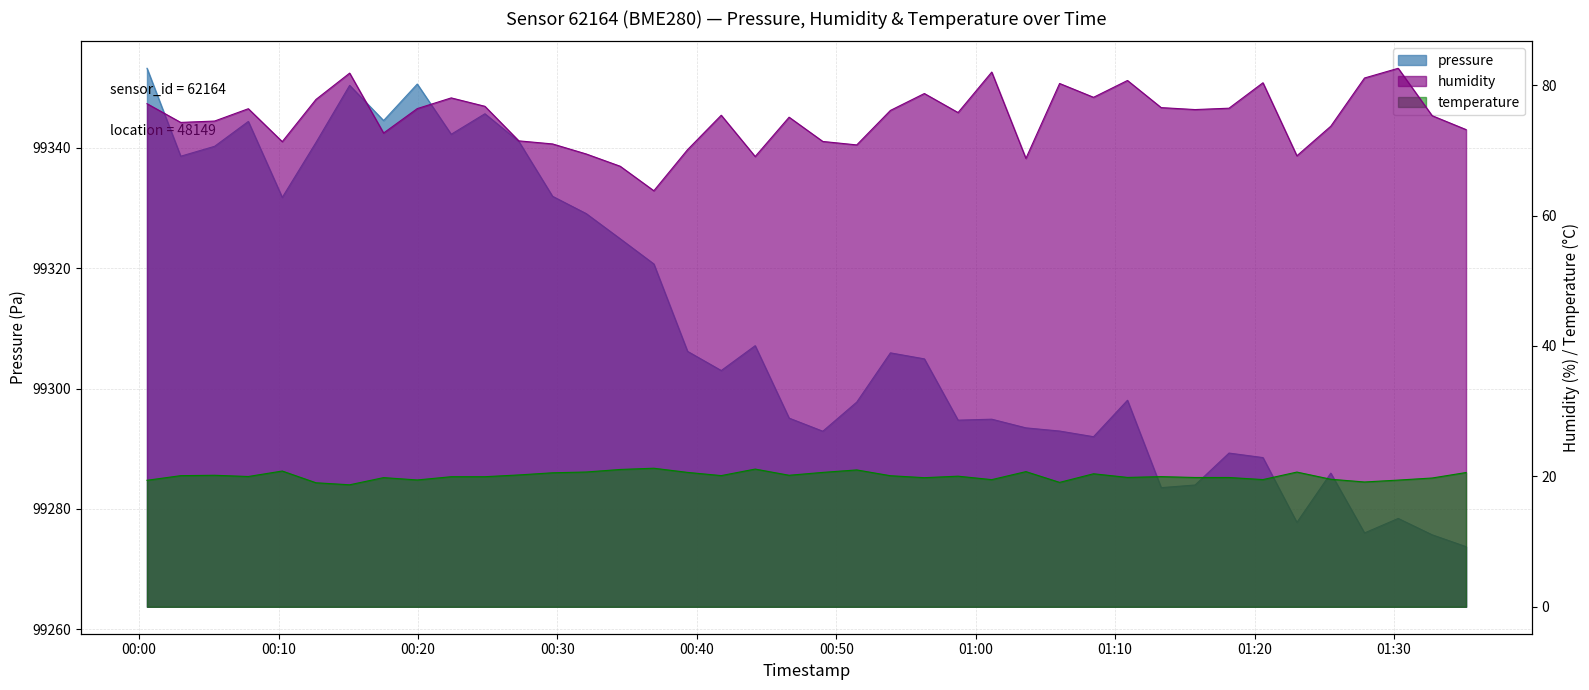

True or false: pressure and humidity cross at least once.

False